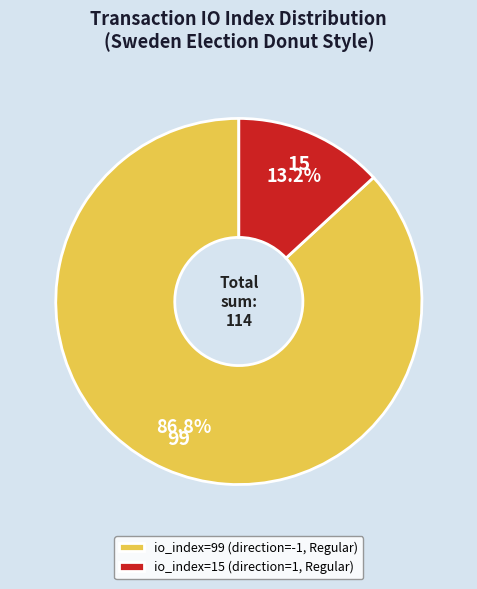

Which category has the smallest portion of the pie?

io_index=15 (direction=1, Regular)